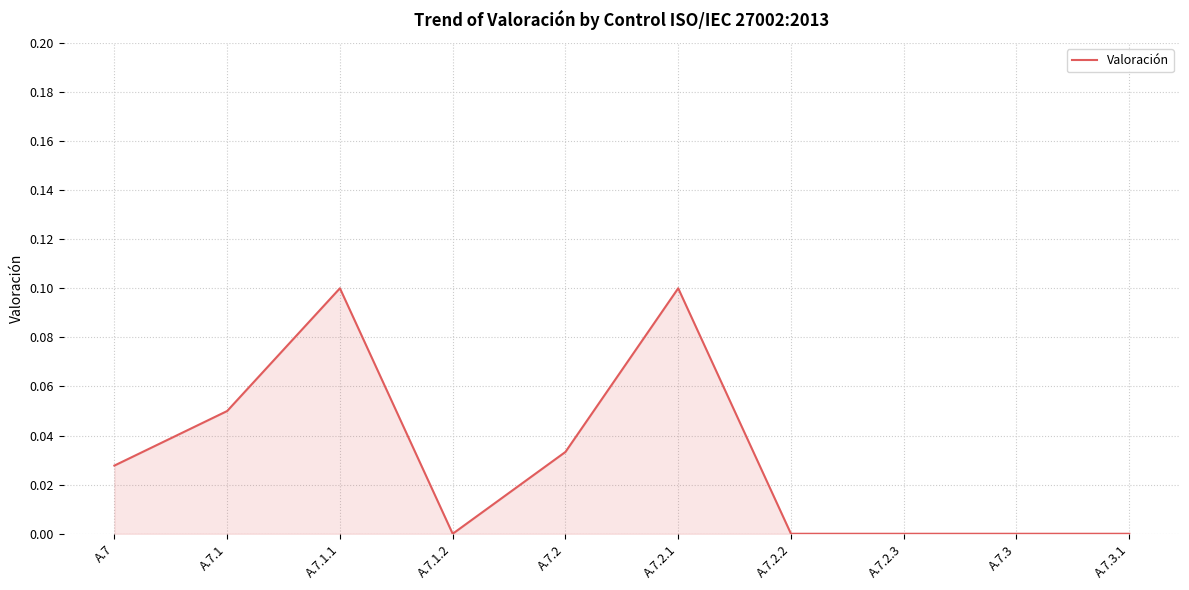

Is it true that the value at A.7.2 is 0.0?

True